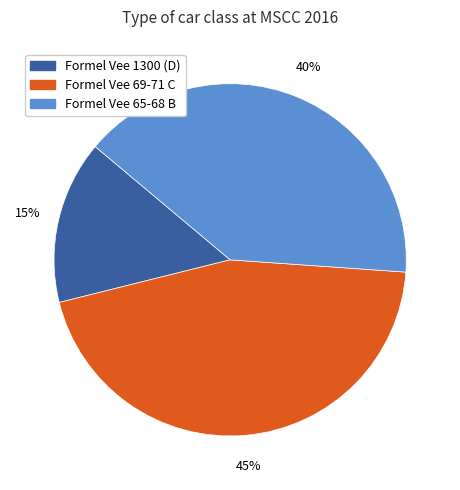

Is the sum of Formel Vee 69-71 C and Formel Vee 65-68 B greater than half?

Yes